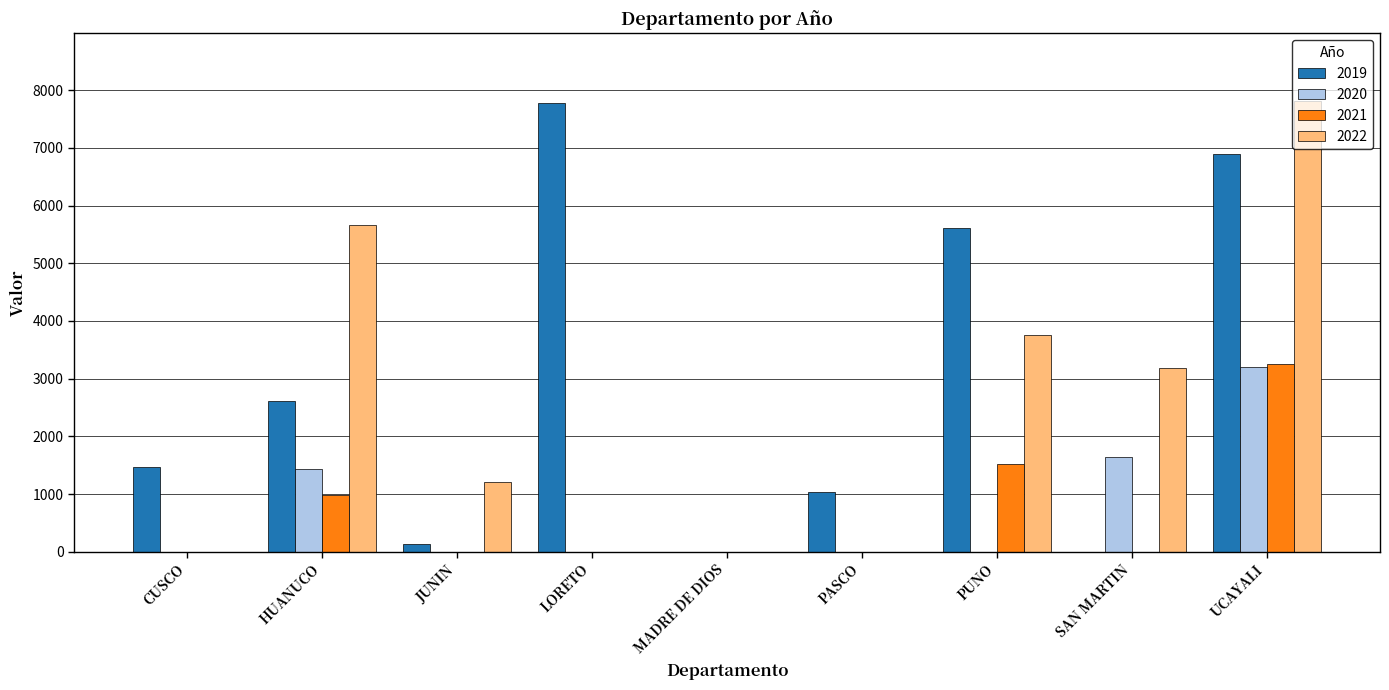

True or false: 2021 has a value of 0.0 at JUNIN.

True